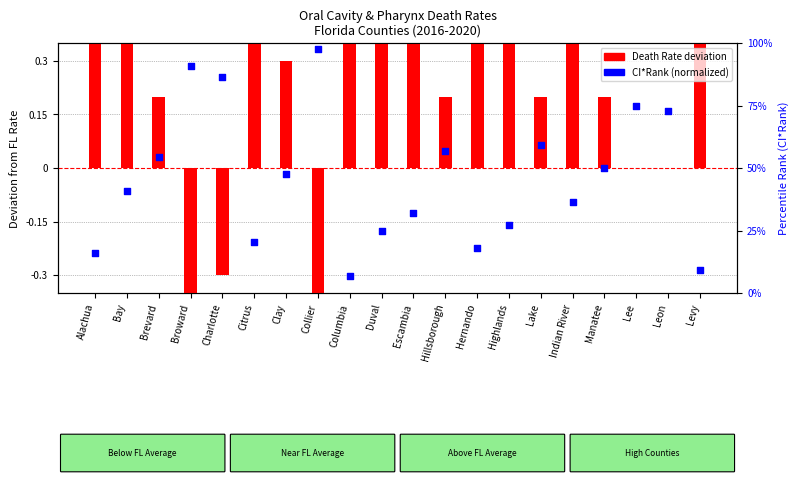

Which series reaches the minimum Y coordinate?

Death Rate deviation from FL avg